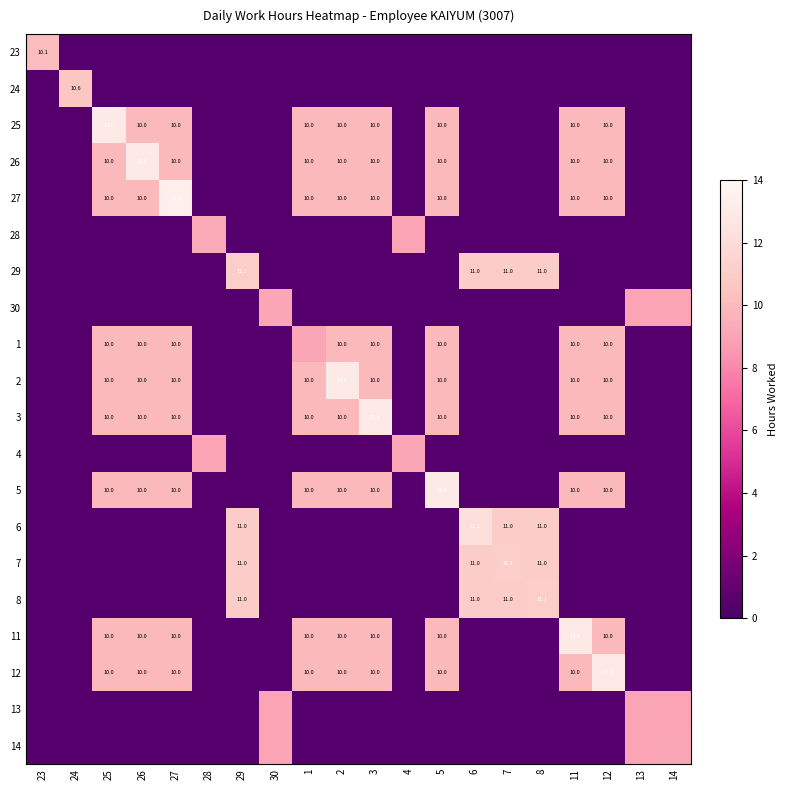

What is the approximate value of 3 at 5?

10.0